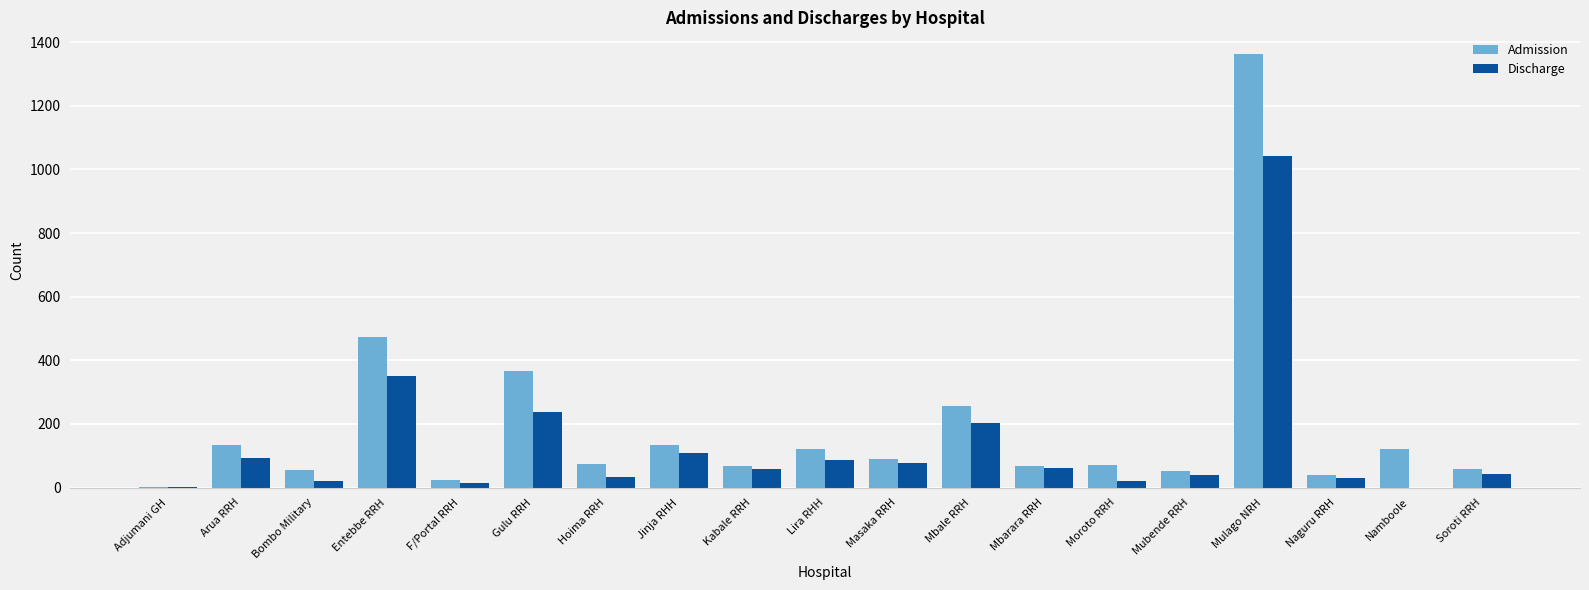

How many groups of bars are there?

19